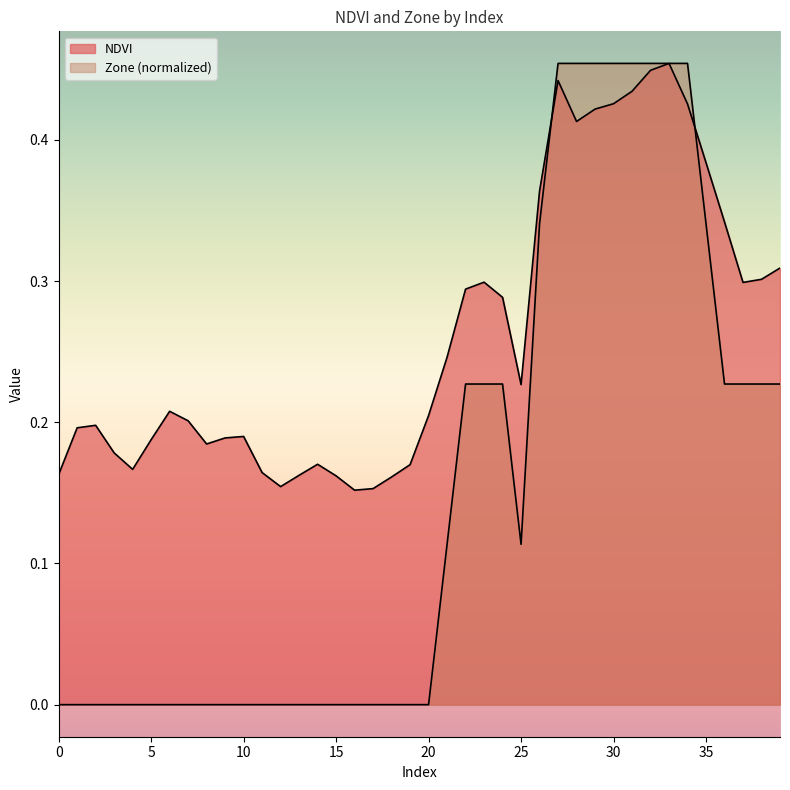

Which series has the widest spread of values?

Zone